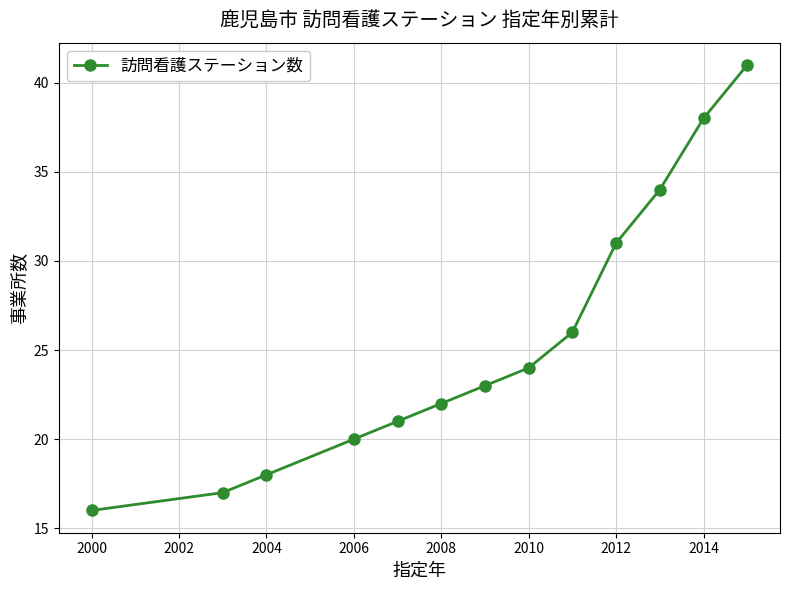

What is the smallest value displayed?

16